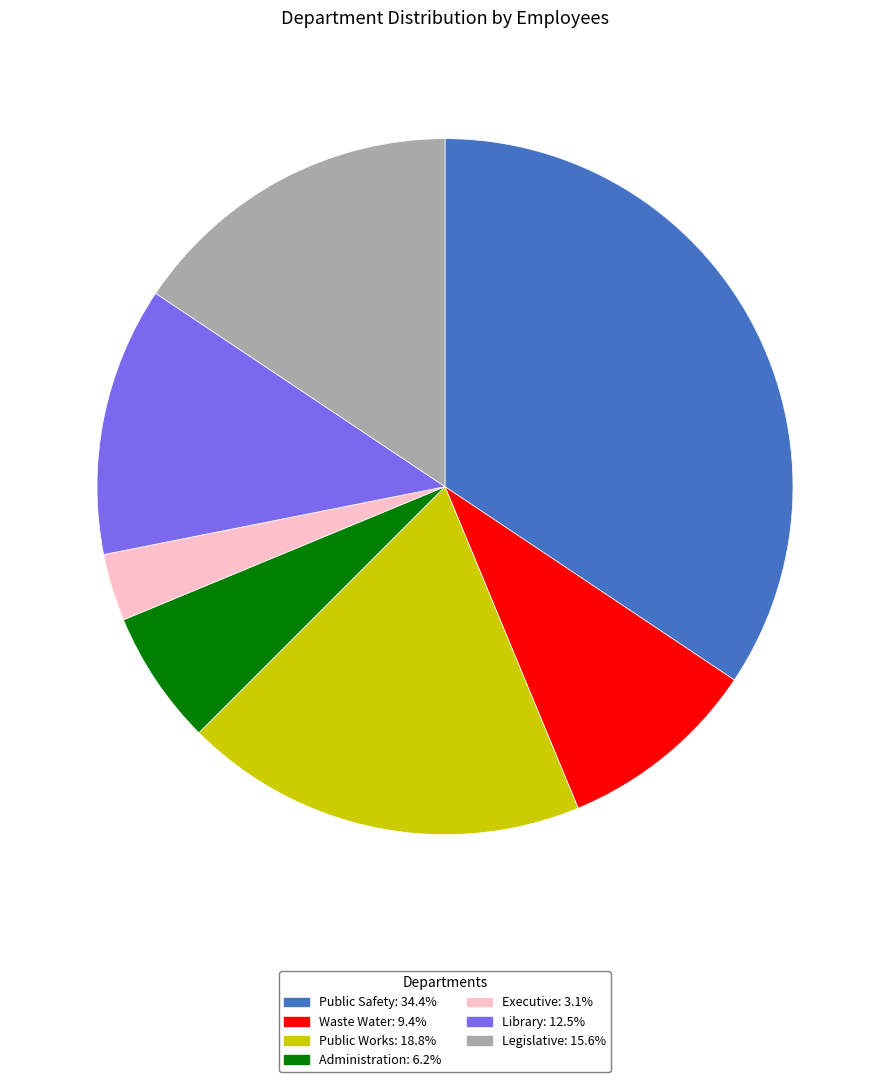

Rank the categories by value from lowest to highest.

Executive, Administration, Waste Water, Library, Legislative, Public Works, Public Safety